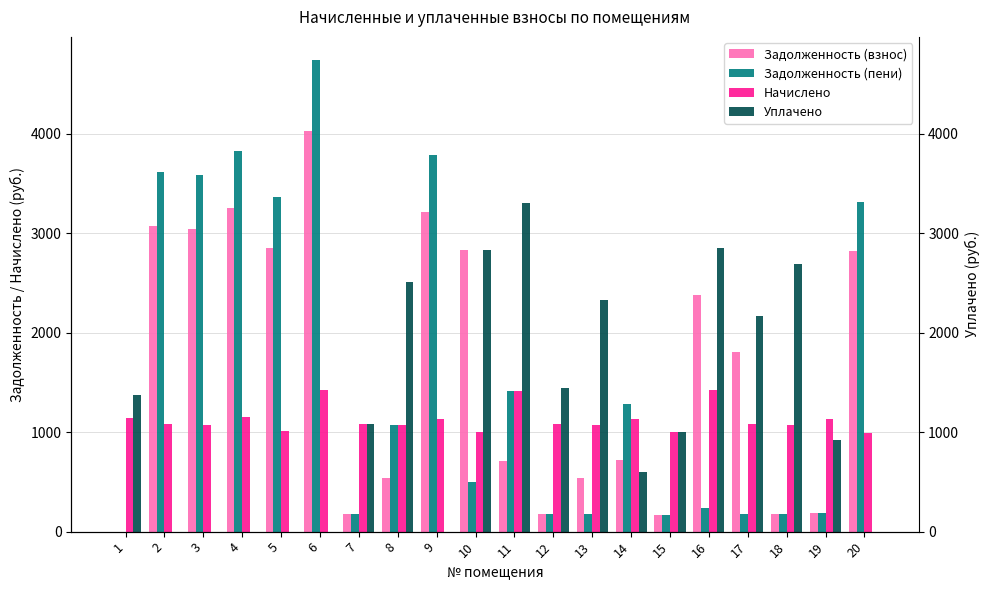

At 8, list the series in order from smallest to largest.

Задолженность (взнос), Задолженность (пени), Начислено, Уплачено